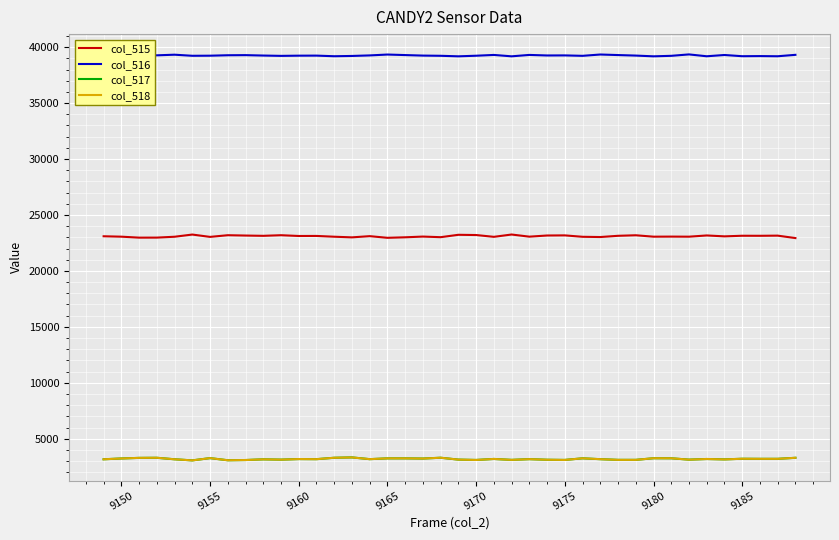

True or false: col_516 and col_518 intersect in this chart.

False